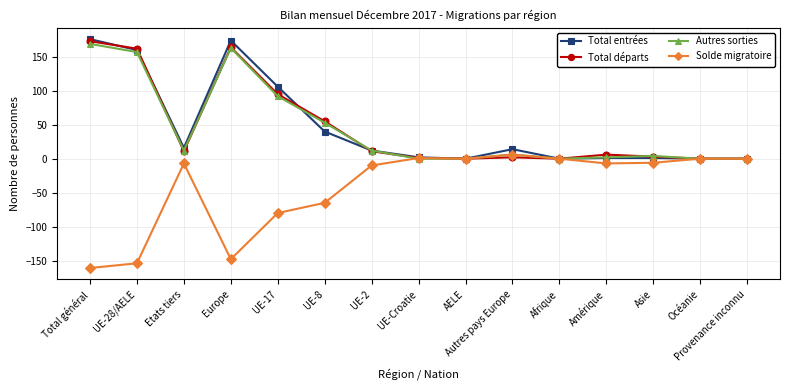

Where is the first local minimum for Total départs?

Etats tiers